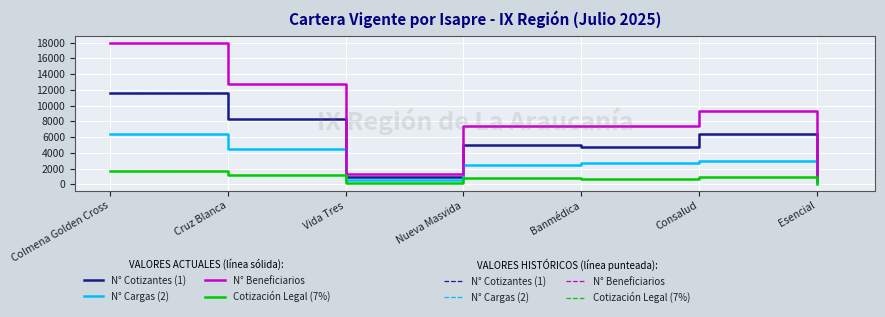

Which series has the widest spread of values?

N° Beneficiarios